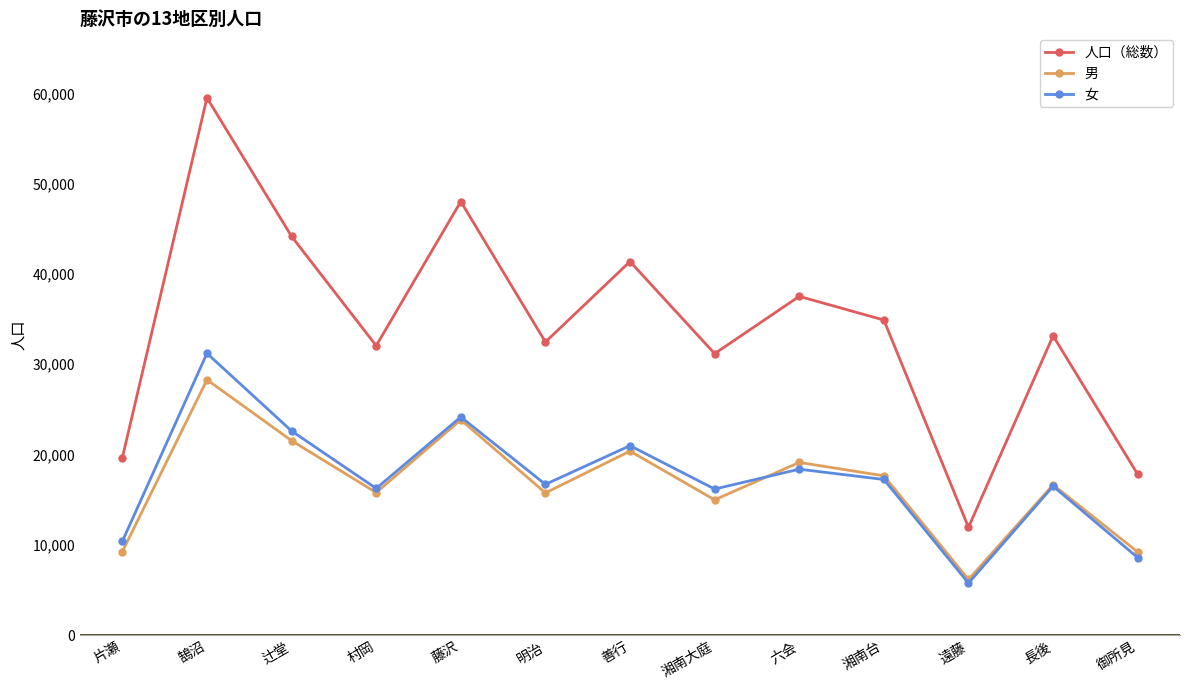

The 女 series shows 16707 at 明治. True or false?

True